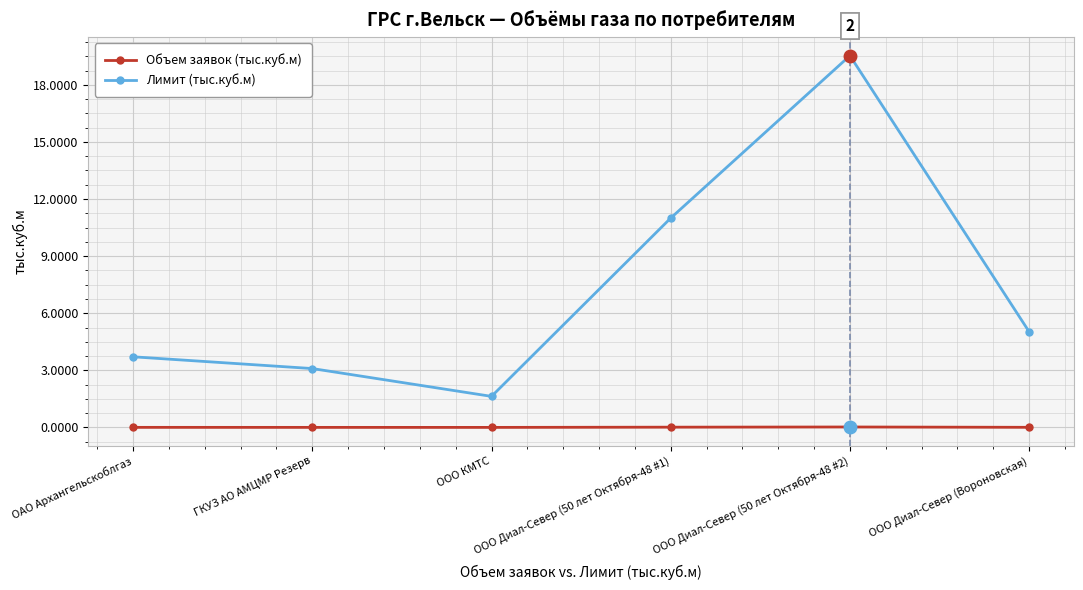

How many lines are shown in the chart?

2